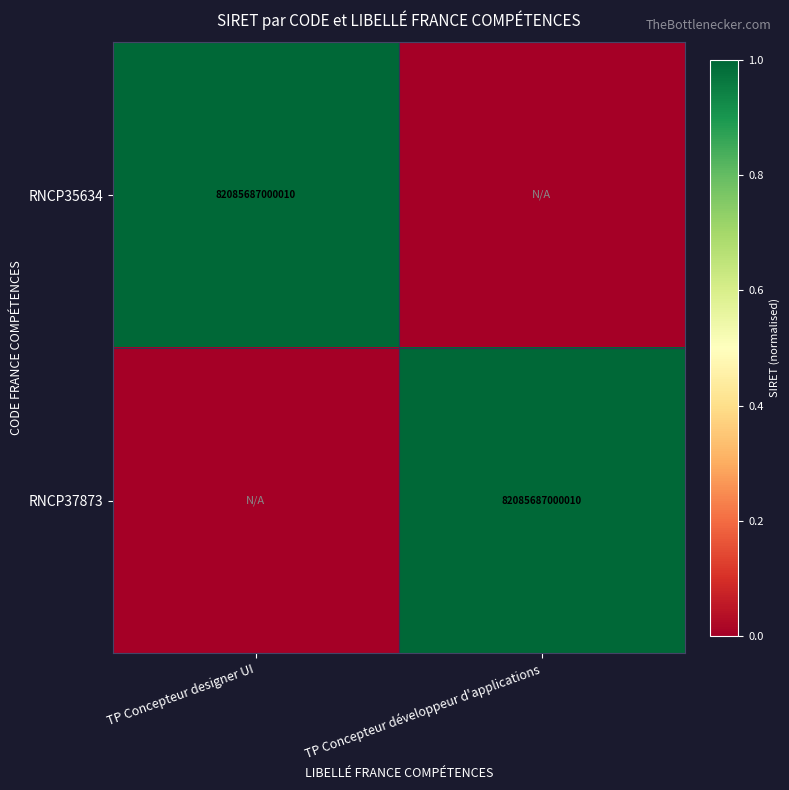

The value of RNCP35634 at TP Concepteur designer UI is 40336660176933. True or false?

False